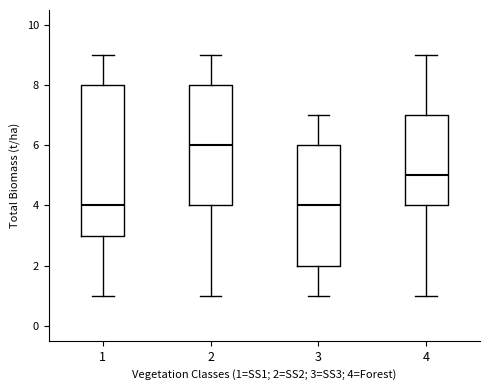

Reading left to right, transcribe this box plot: for each box, give where its median line is, the range the box spans, and where its two whiskers end, as read against the y-axis. The values are not printed on the chart, so give them approximately, as read against the axis.

1: median 4, box 3 to 8, whiskers 1 to 9
2: median 6, box 4 to 8, whiskers 1 to 9
3: median 4, box 2 to 6, whiskers 1 to 7
4: median 5, box 4 to 7, whiskers 1 to 9